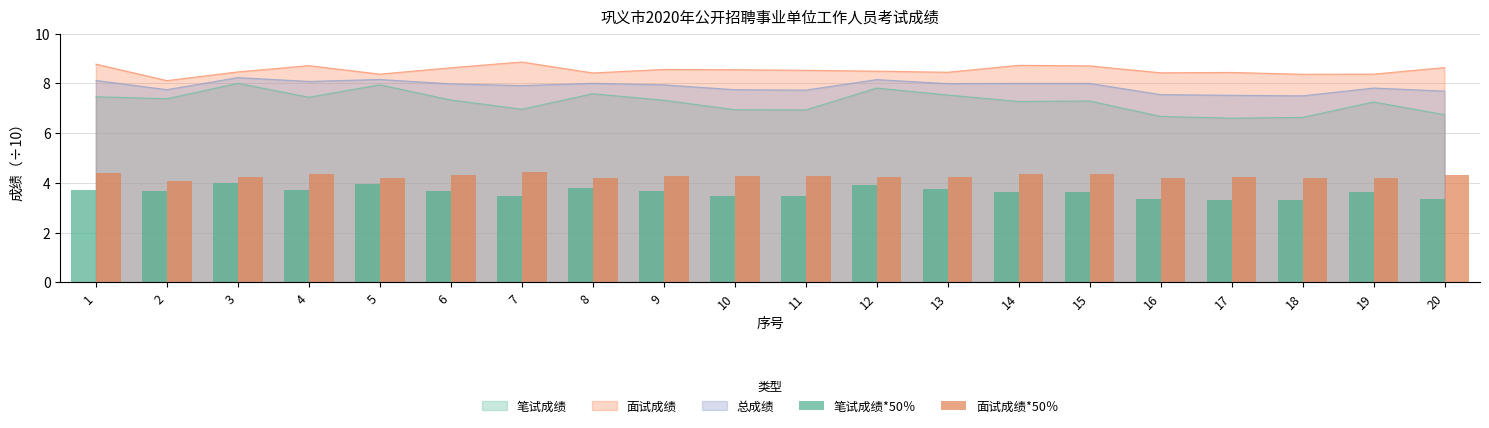

Does the chart contain any negative values?

No